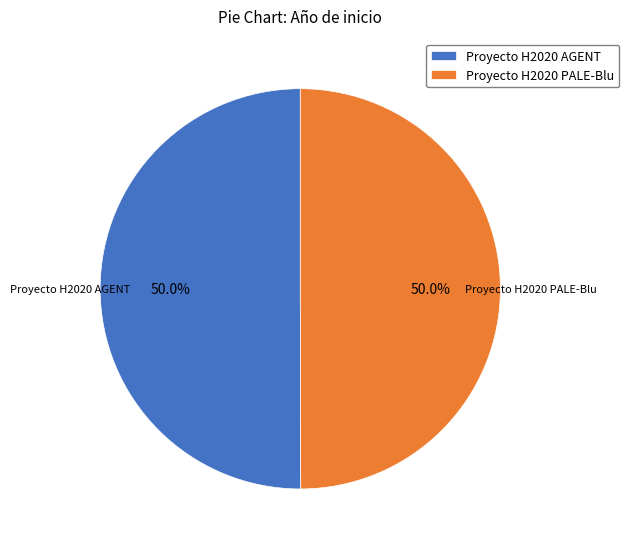

Combined, what portion of the pie is Proyecto H2020 PALE-Blu and Proyecto H2020 AGENT?

100.0%